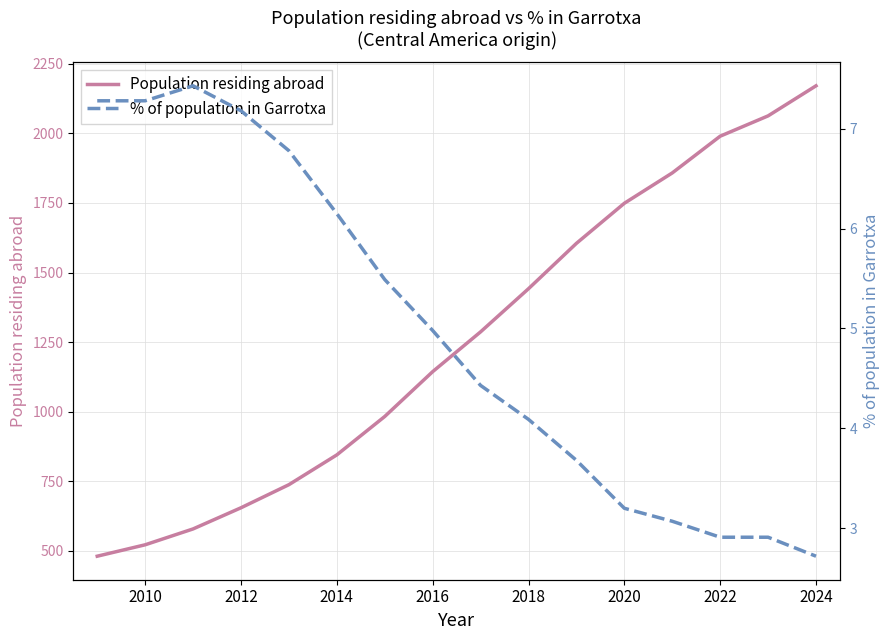

What is the sum of all Population residing abroad values?

20112